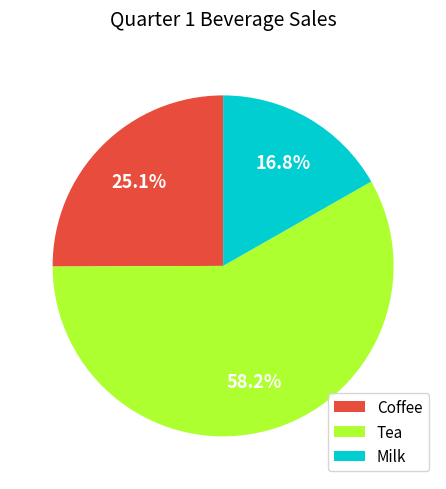

The Milk slice represents 17% of the pie. True or false?

True